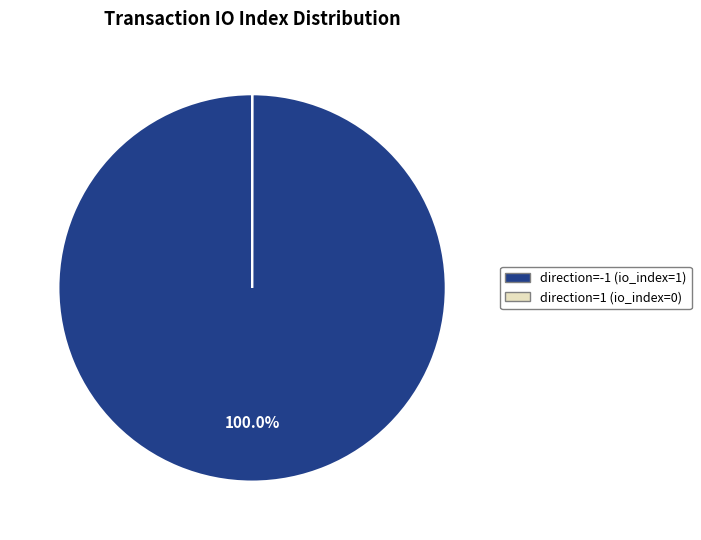

What is the largest slice in the pie chart?

direction=-1 (io_index=1)